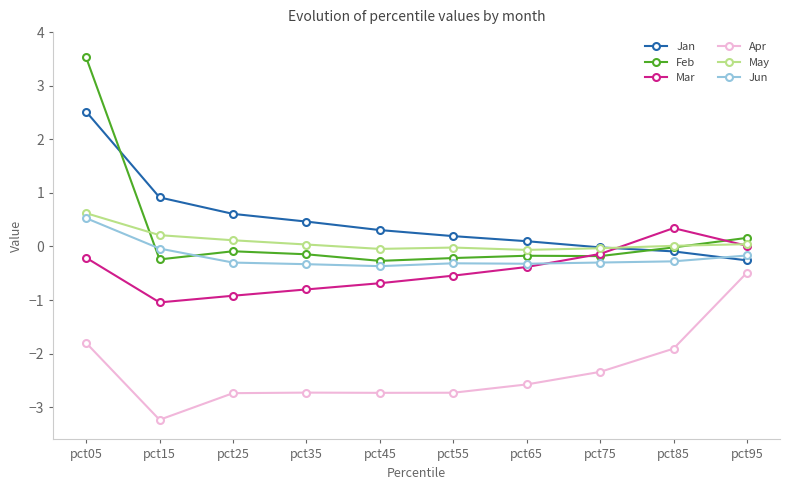

True or false: May has more than 0 points higher than both neighbors.

True